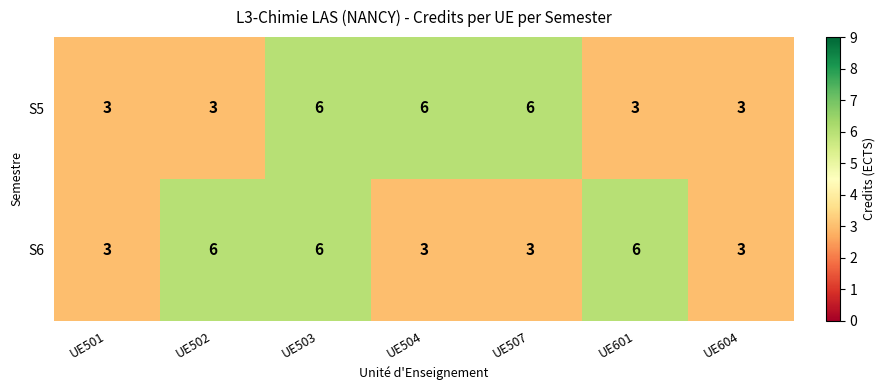

Count the number of categories in the chart.

7